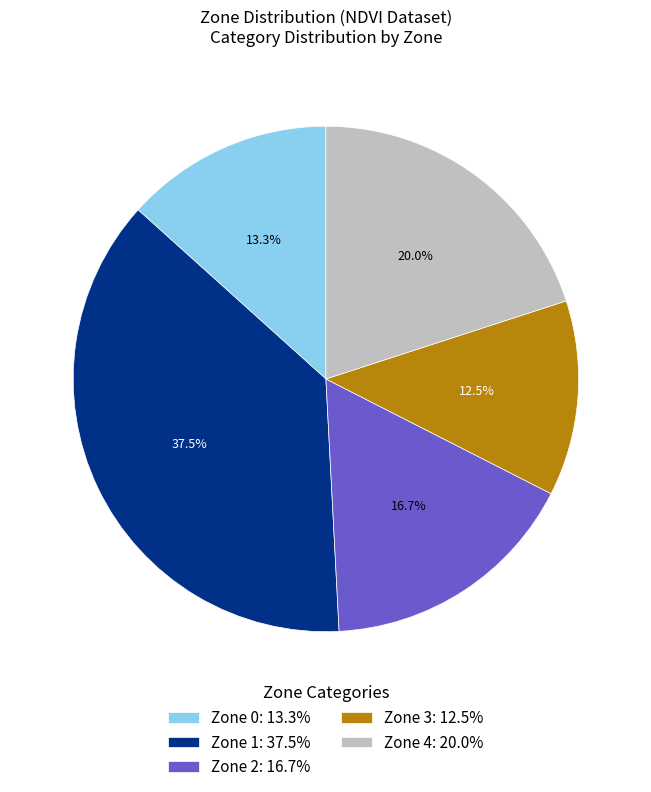

What portion of the pie excludes Zone 0?

86.7%